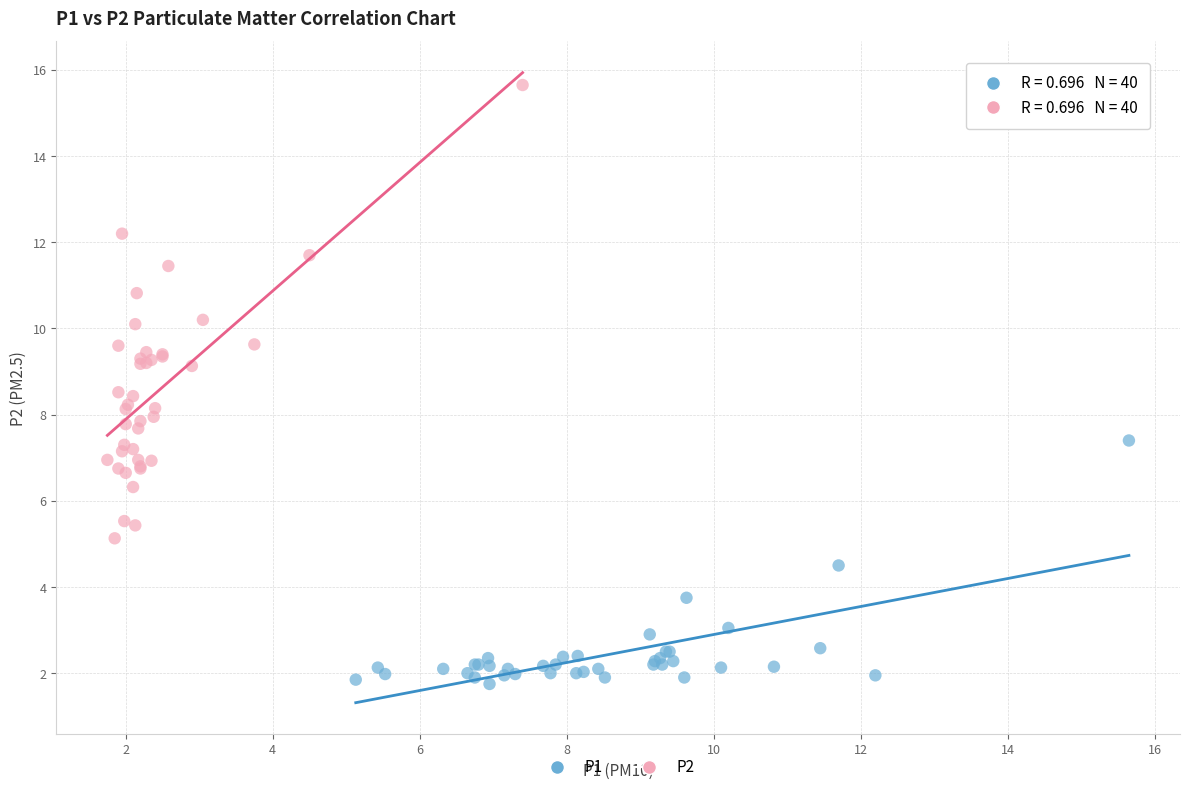

Which series reaches the minimum Y coordinate?

P1